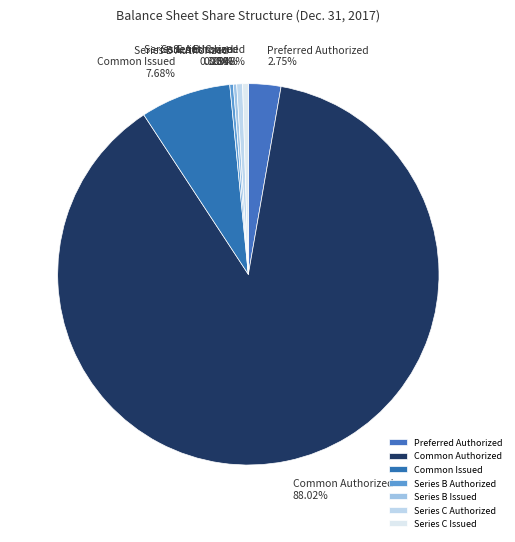

To the nearest percent, what is the combined percentage of Preferred Authorized and Series C Authorized?

3%